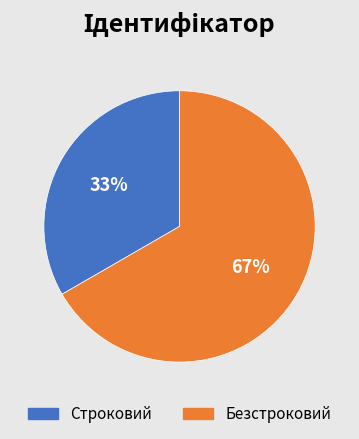

Is the sum of Безстроковий and Строковий greater than half?

Yes